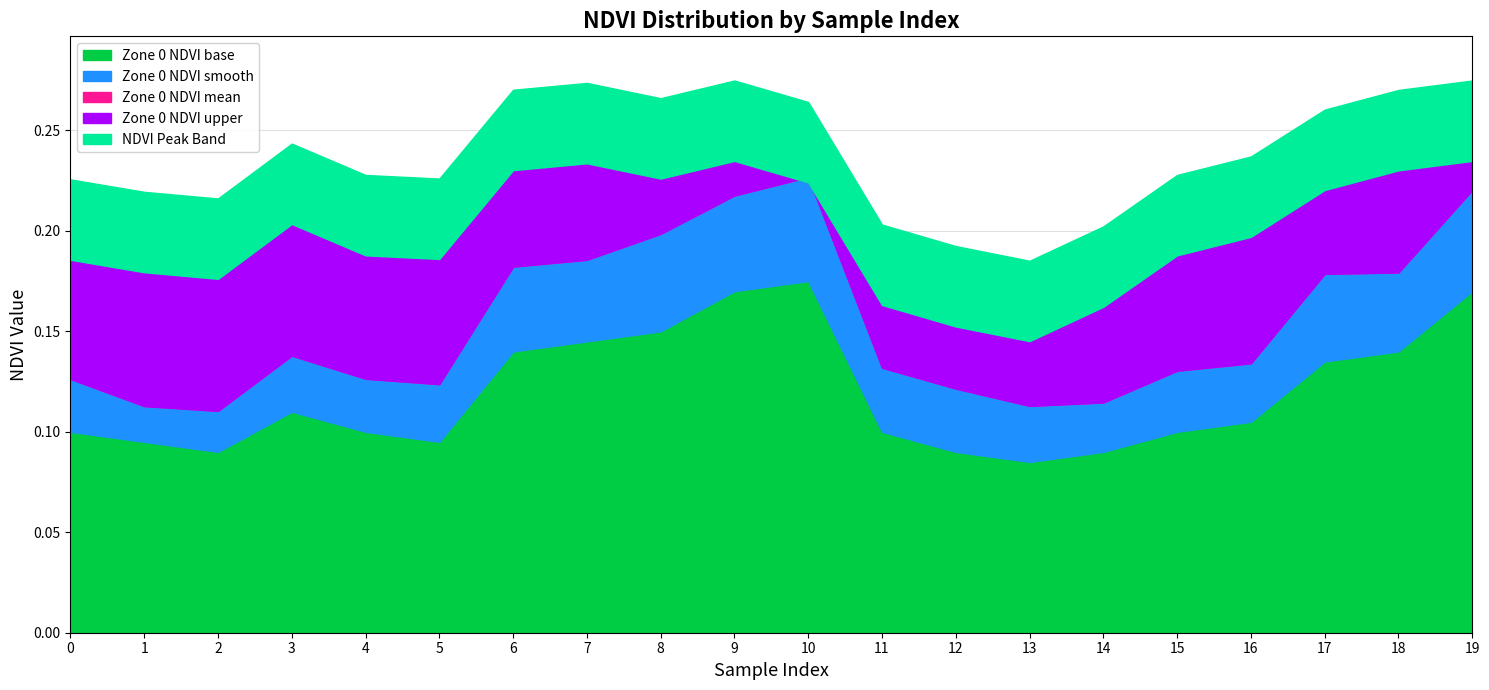

The value of Zone 0 NDVI smooth at 2 is 0.1. True or false?

True